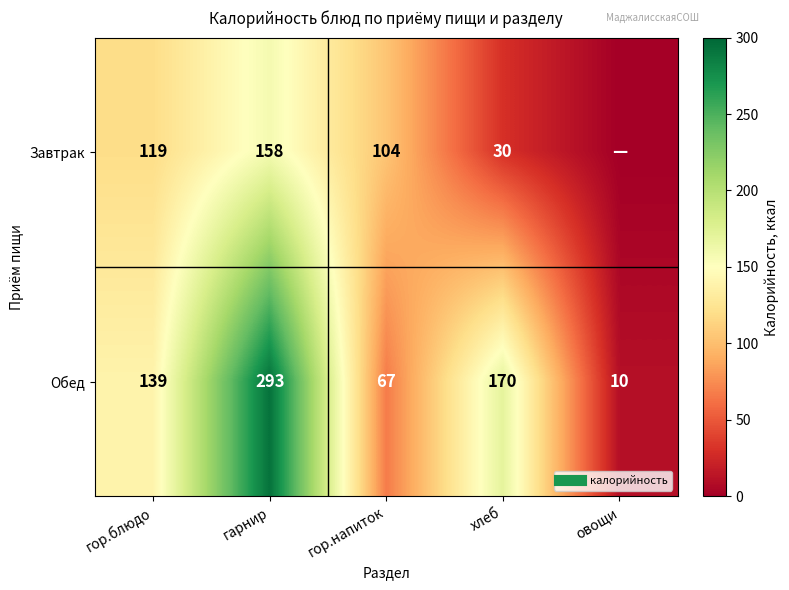

What is the spread (max minus min) of values at хлеб?

140